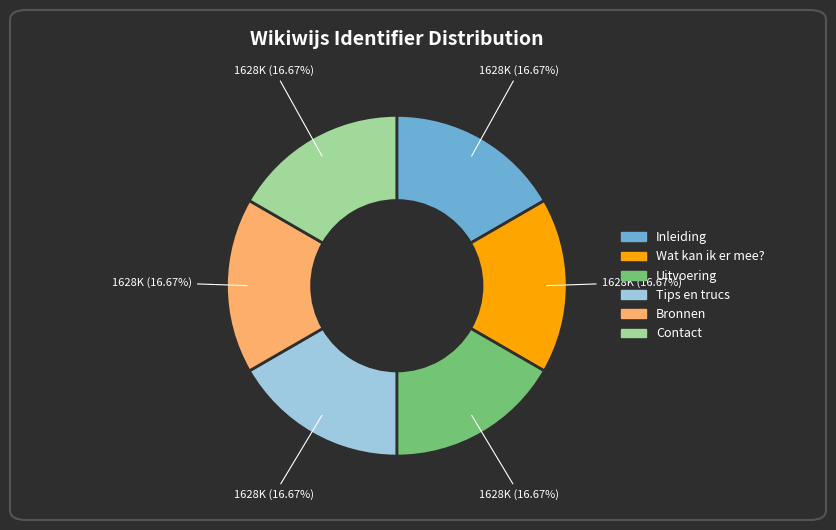

Is the sum of Contact and Wat kan ik er mee? greater than half?

No